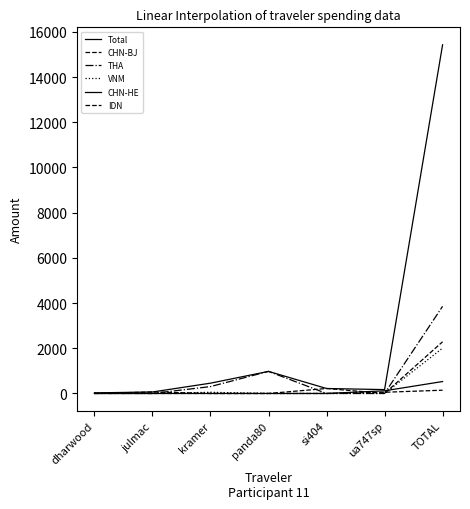

What is the difference between the highest and lowest values at ua747sp?

171.7